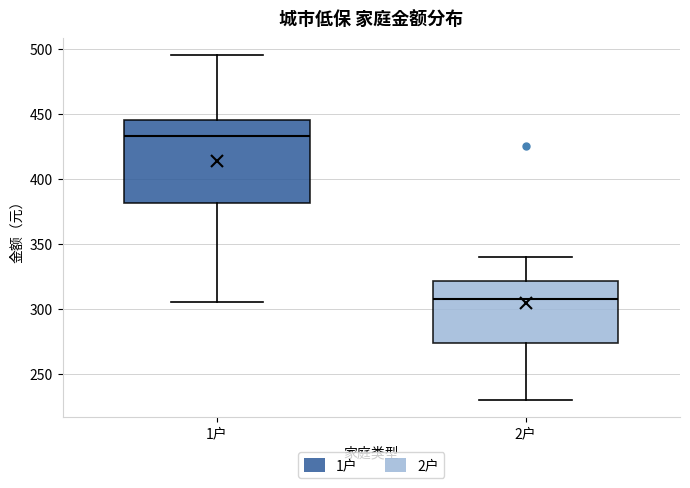

Reading left to right, transcribe this box plot: for each box, give where its median line is, the range the box spans, and where its two whiskers end, as read against the y-axis. The values are not printed on the chart, so give them approximately, as read against the axis.

1户: median 435, box 380 to 445, whiskers 305 to 495
2户: median 310, box 275 to 320, whiskers 230 to 340